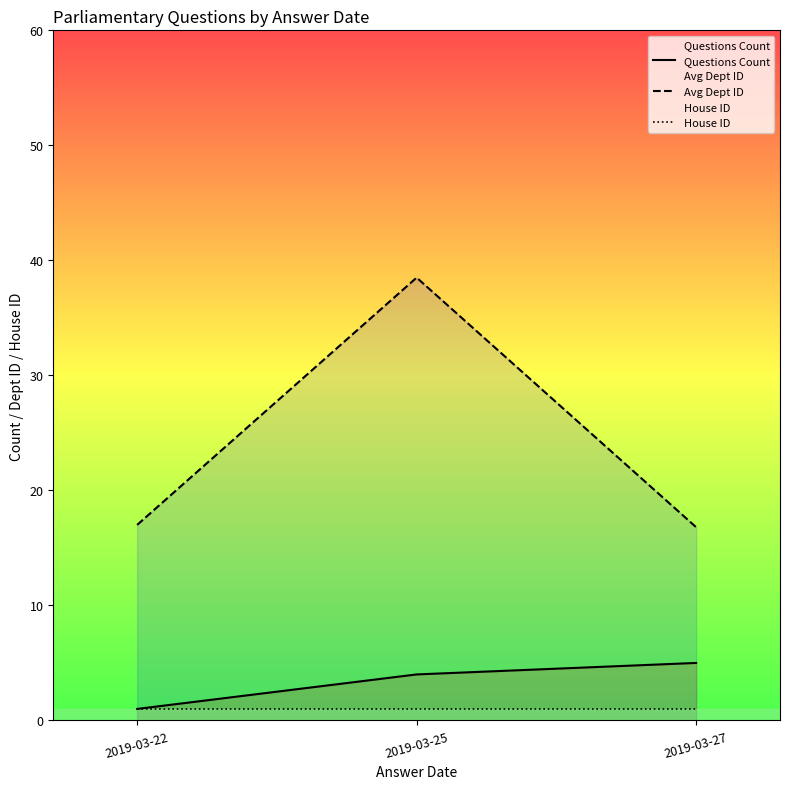

What is the average value of the House ID series?

1.0